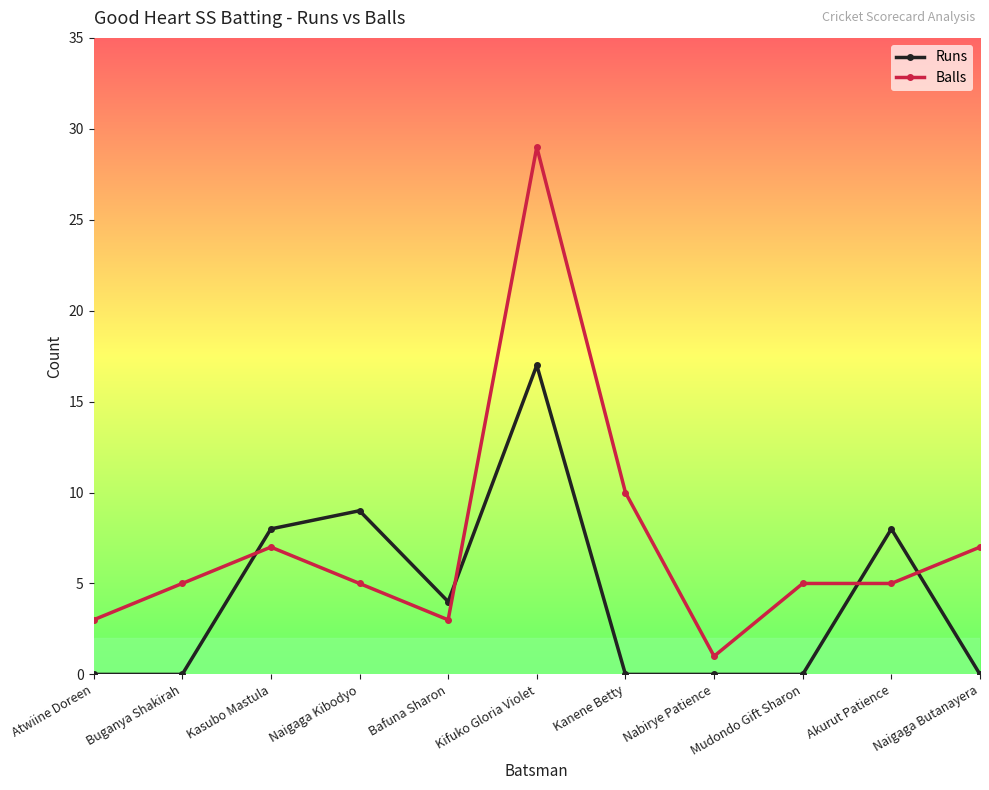

What are all the series names shown in the legend?

Runs, Balls